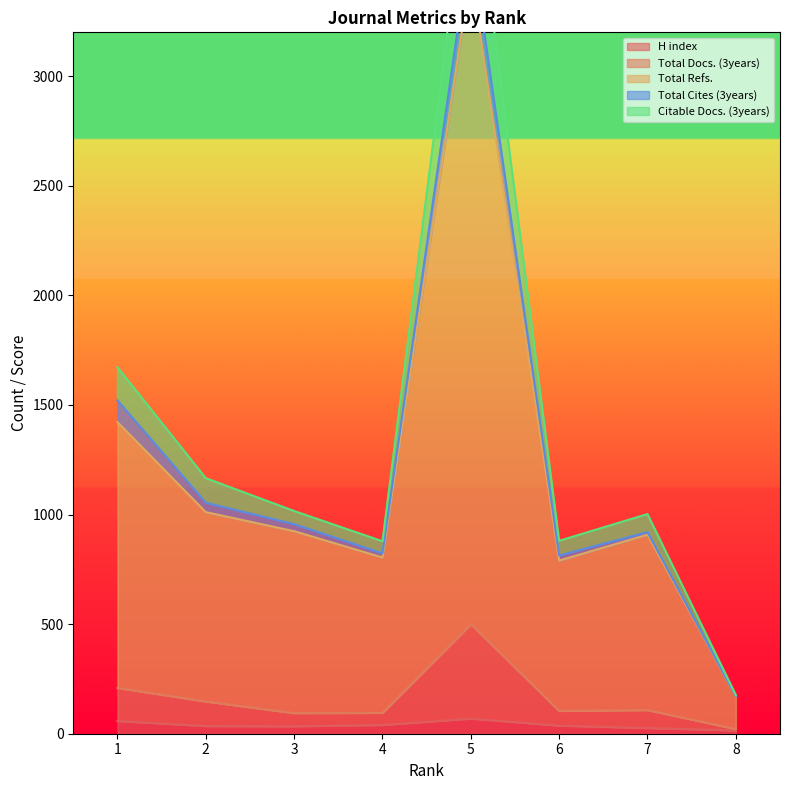

Between 1 and 2, which series saw the biggest shift?

Citable Docs. (3years)